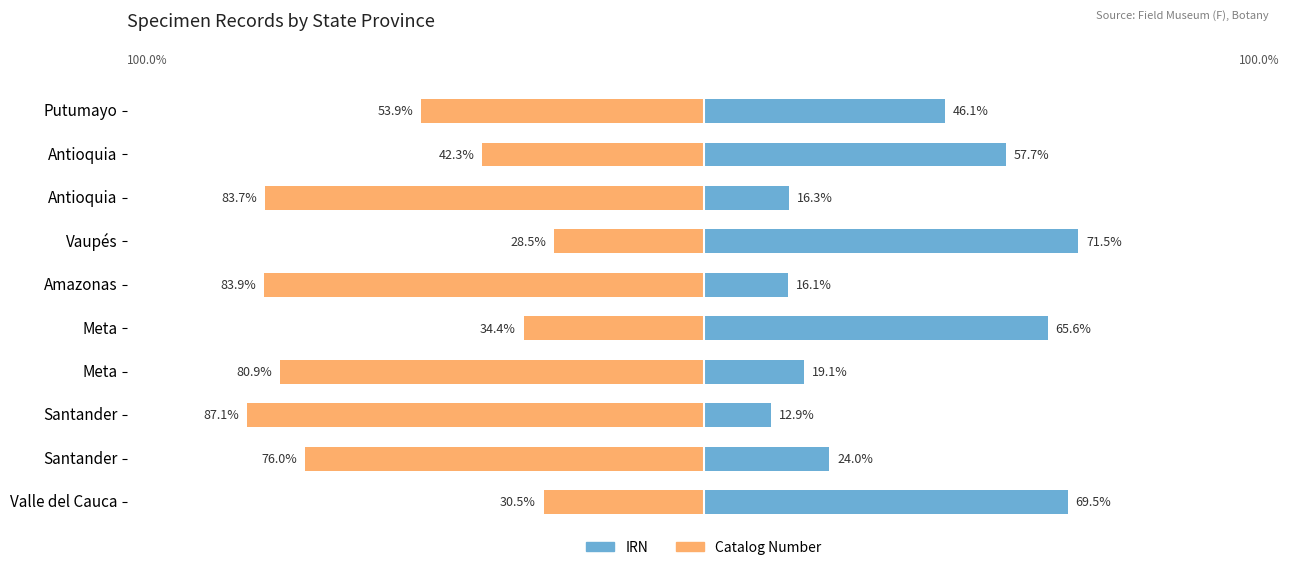

What is the maximum value for IRN?

71.5